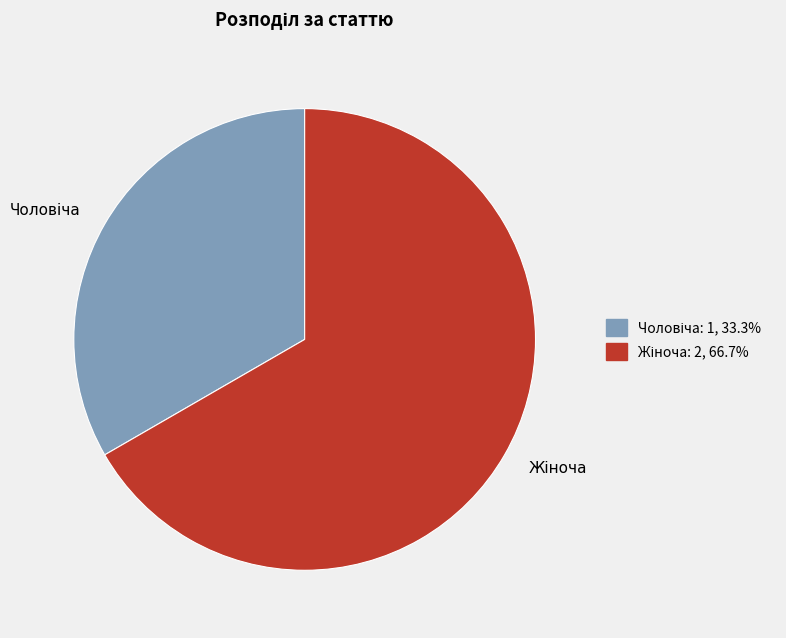

Is there a majority slice in this chart?

Yes